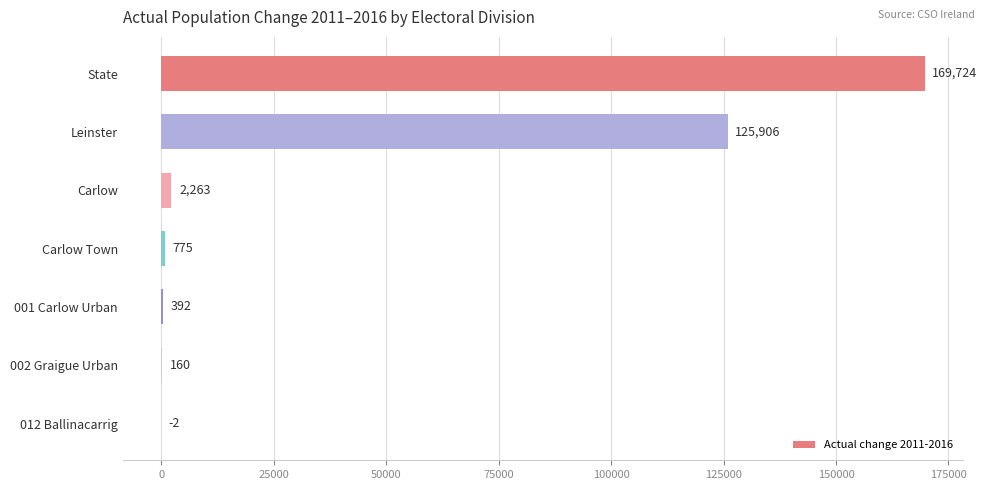

True or false: the data shows 775 at Carlow Town.

True